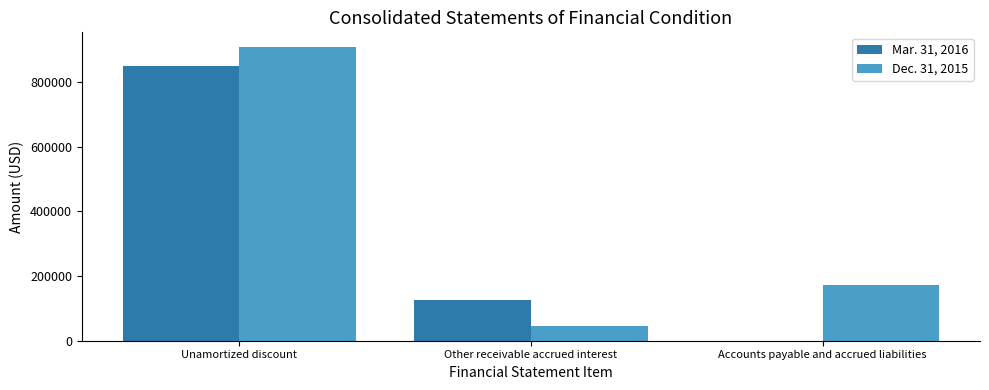

Reading left to right, extract all data points from this chart.

Mar. 31, 2016: 849000	127000	0
Dec. 31, 2015: 908000	46000	171000